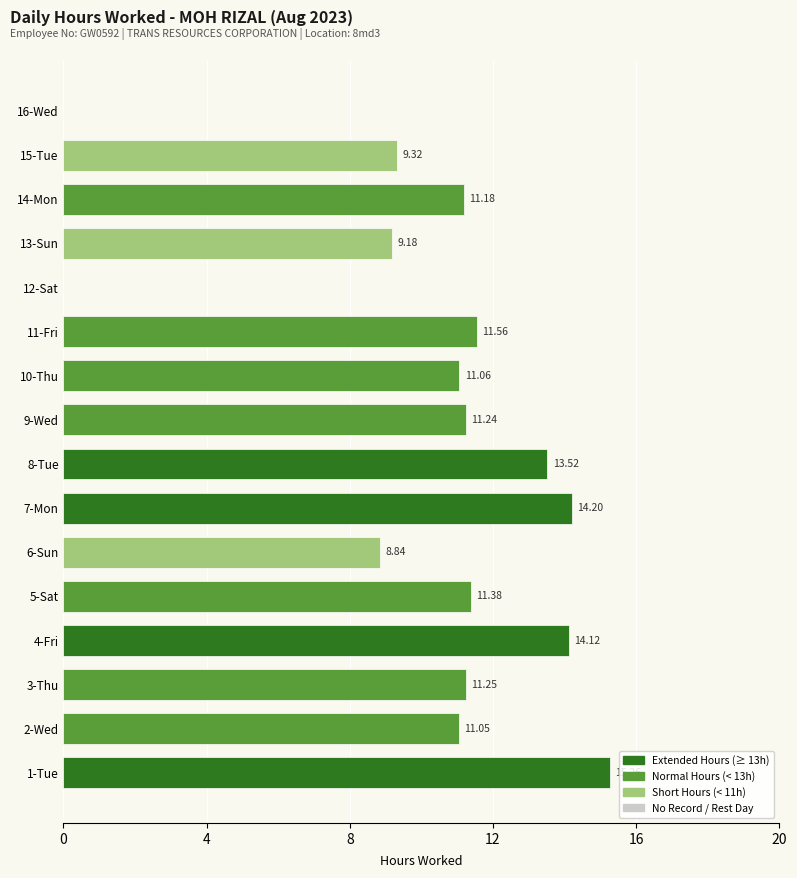

Between 15-Tue and 2-Wed, which is larger?

2-Wed